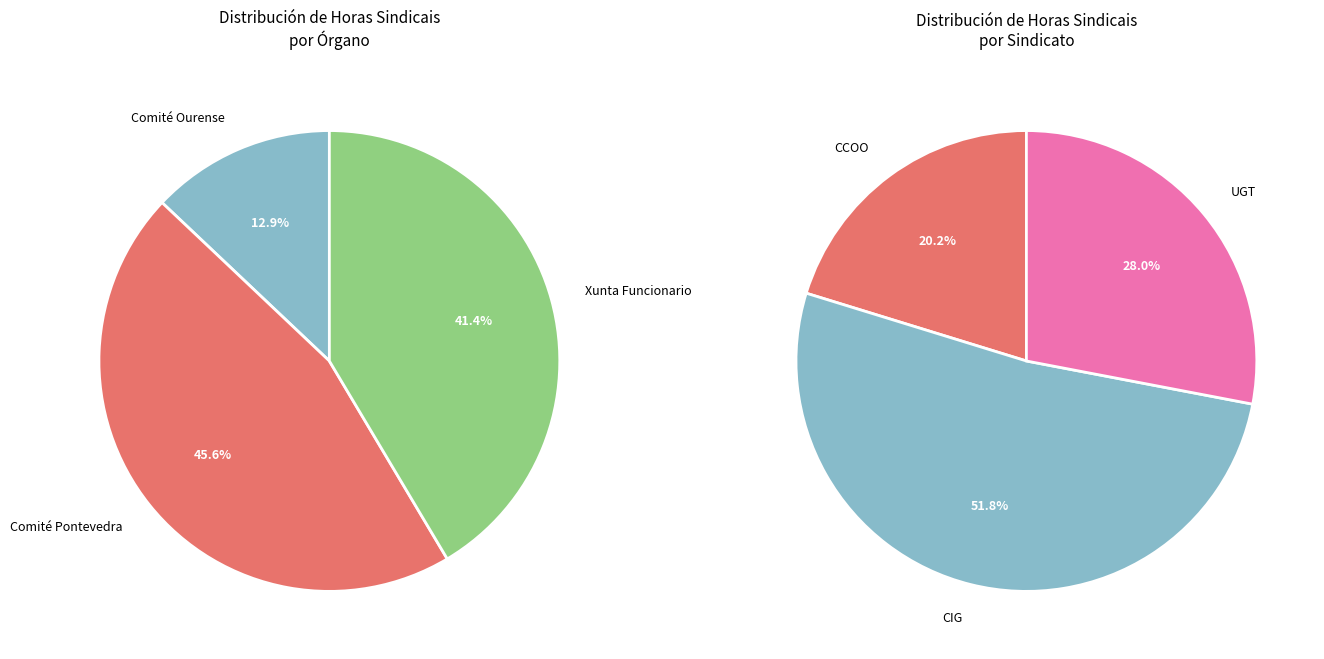

The CIG slice represents 44% of the pie. True or false?

False